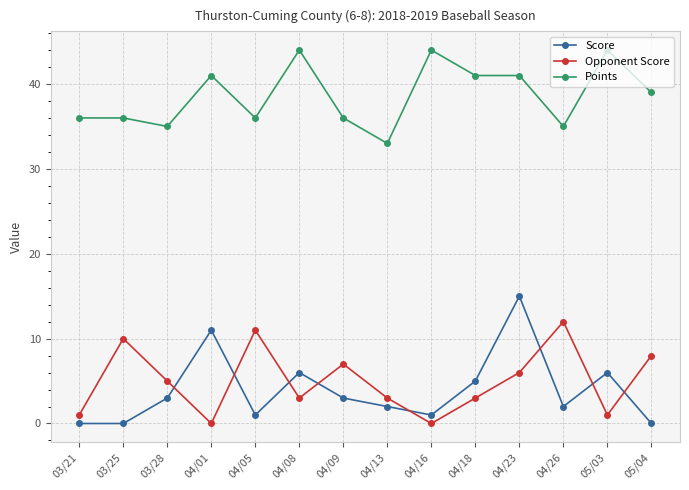

True or false: Score has a value of 6 at 04/08.

True